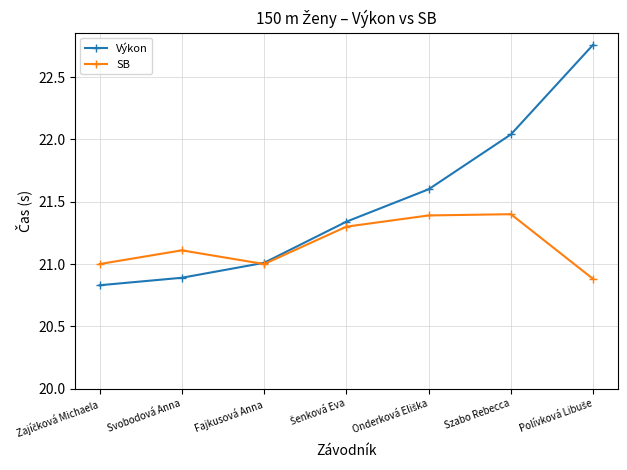

What are all the series names shown in the legend?

Výkon, SB